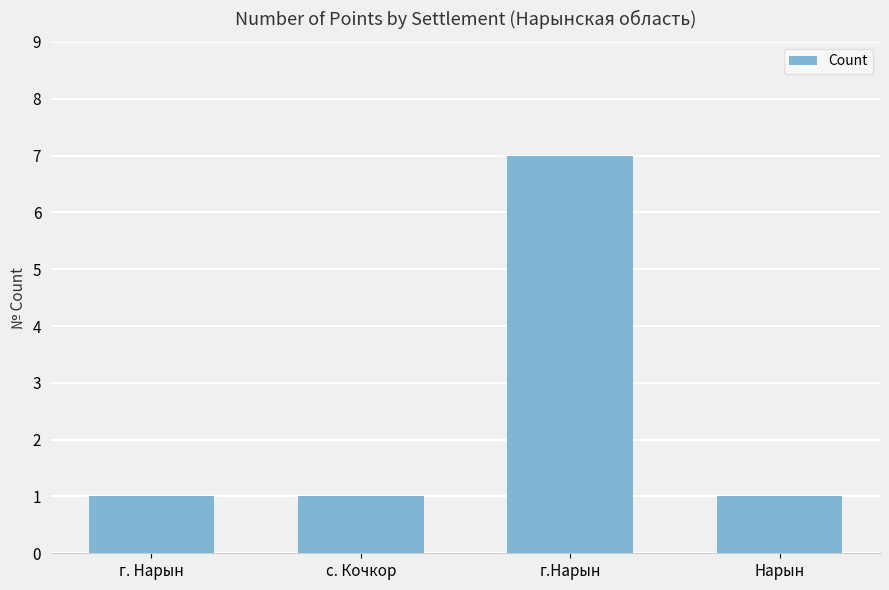

What is the minimum value shown in the chart?

1